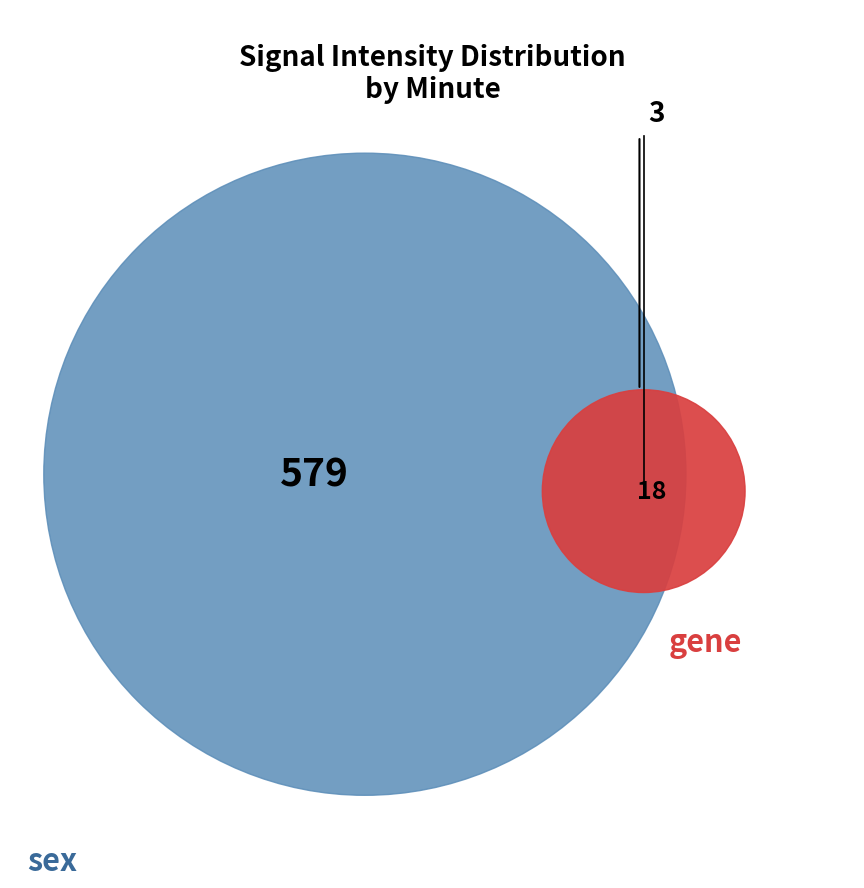

How many slices are in this pie chart?

2